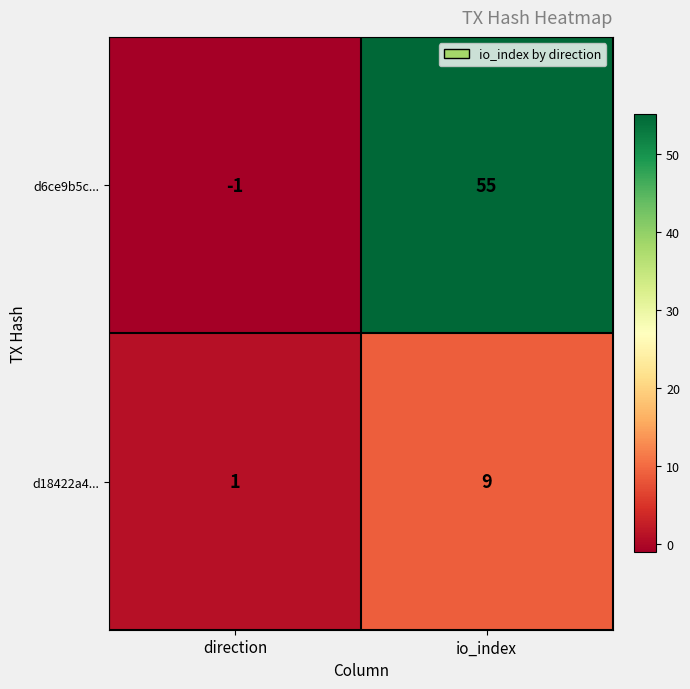

Reading left to right, transcribe all the data shown in this chart.

d6ce9b5c...: direction=-1	io_index=55
d18422a4...: direction=1	io_index=9